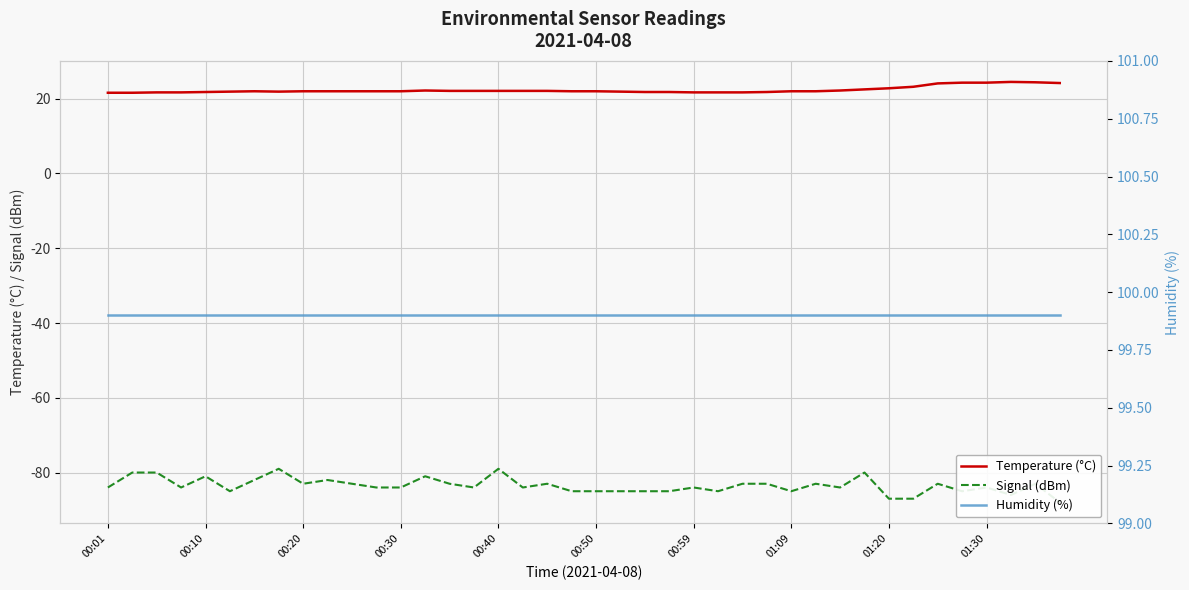

What is the highest value of the Temperature (°C) series?

24.5